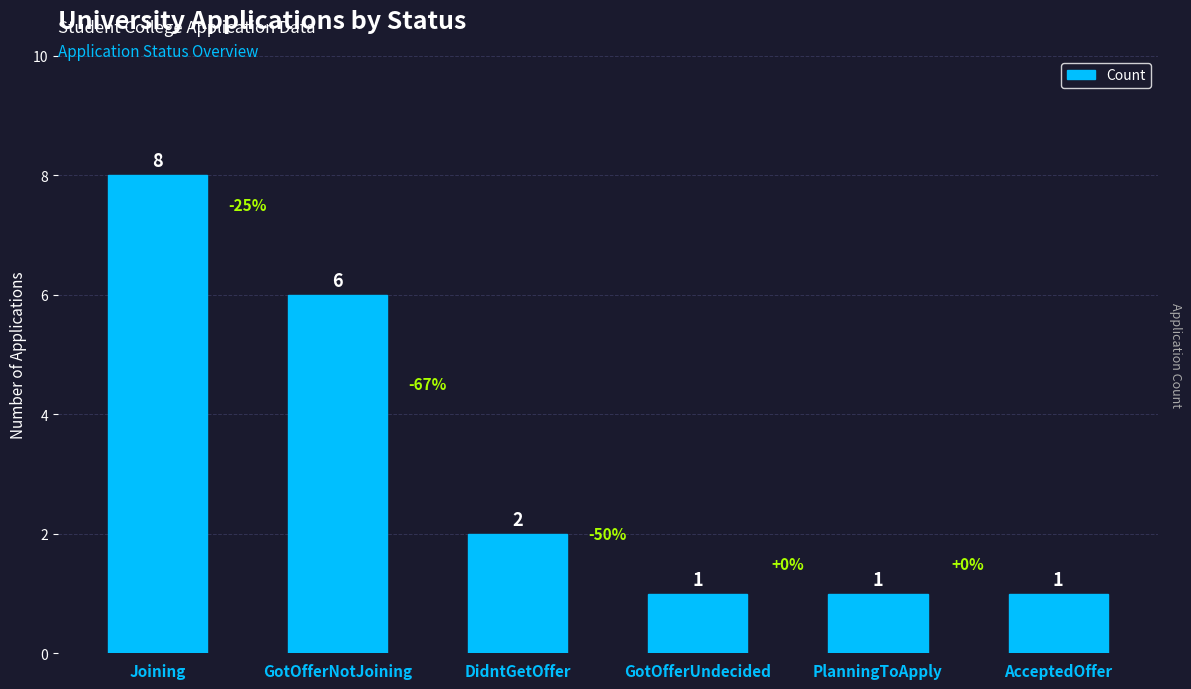

What is the sum of the values at GotOfferUndecided and AcceptedOffer?

2